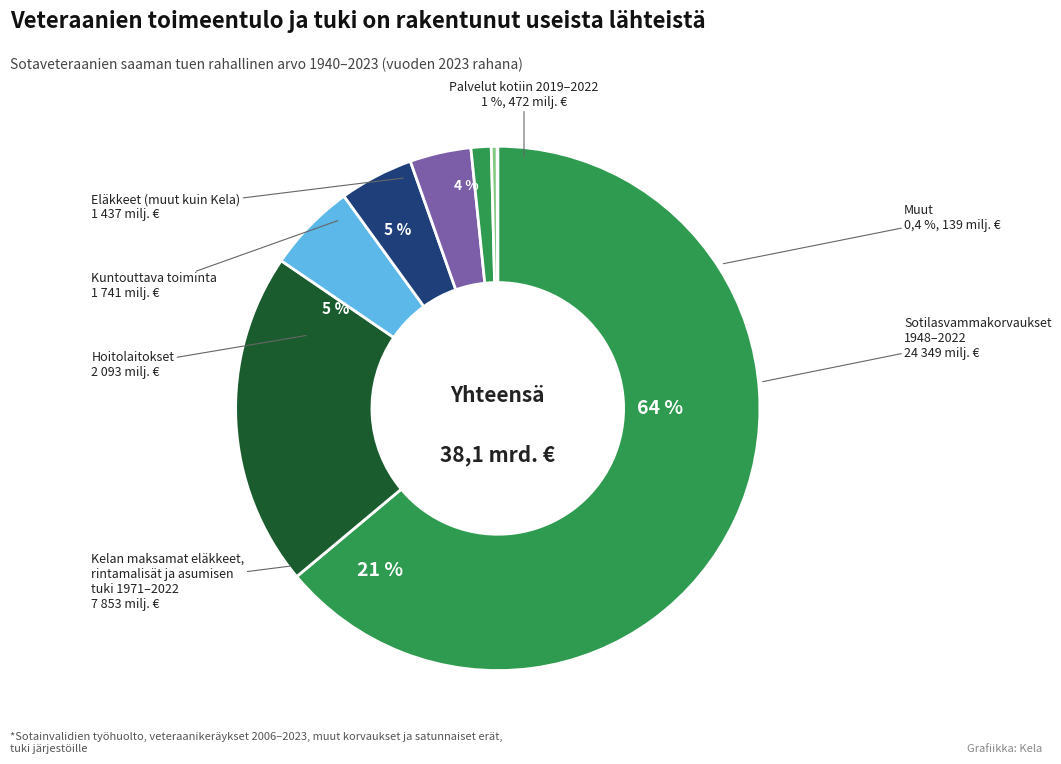

Is there a majority slice in this chart?

Yes